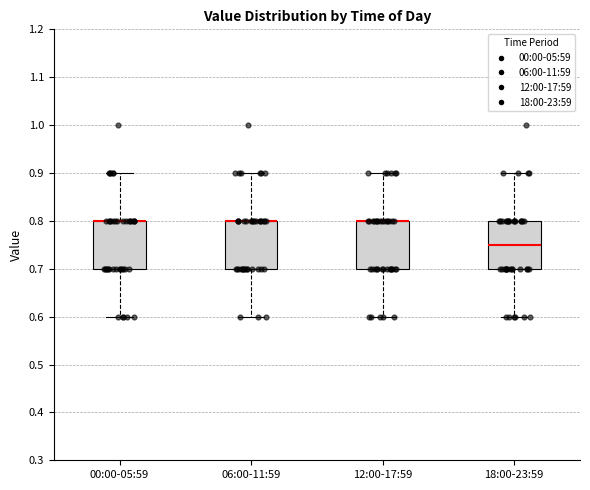

Where is the upper edge of the box for 00:00-05:59 on the y-axis? The values are not printed on the chart, so give them approximately, as read against the axis.

0.80